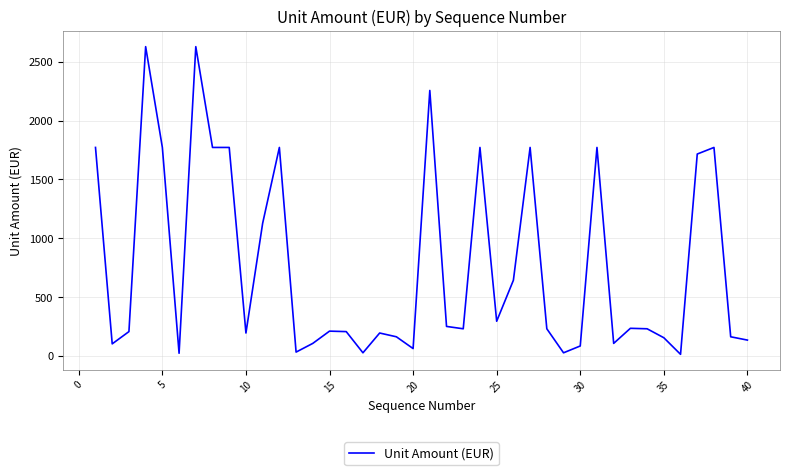

What is the difference between the maximum and minimum values?

2613